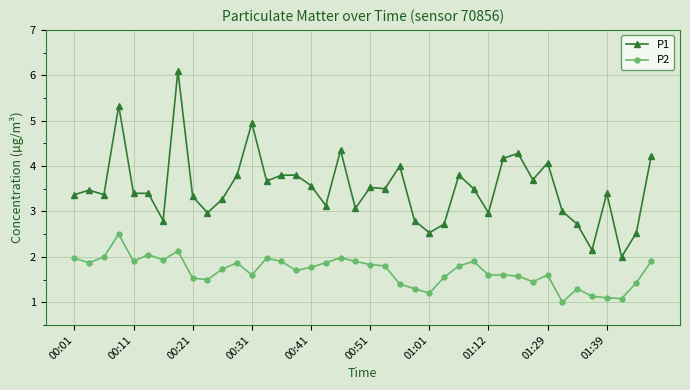

True or false: P2 and P1 cross at least once.

False